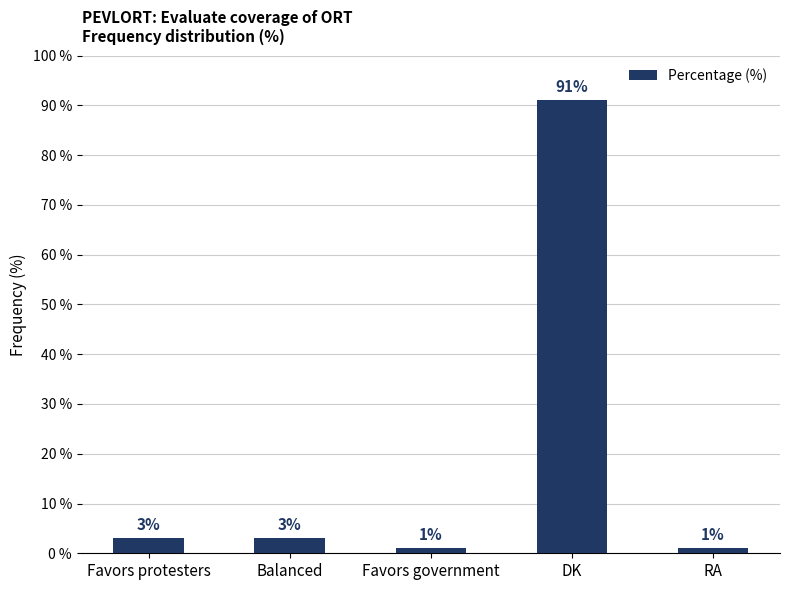

Count the number of categories in the chart.

5